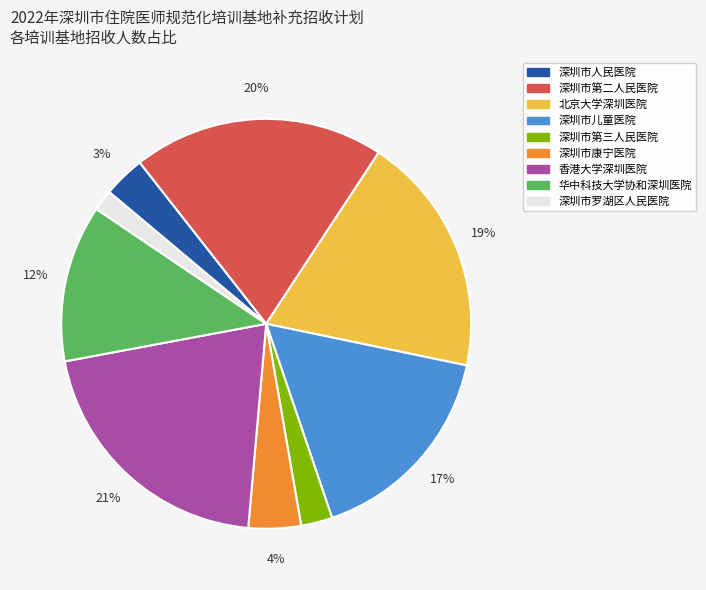

Which category has the biggest portion of the pie?

香港大学深圳医院